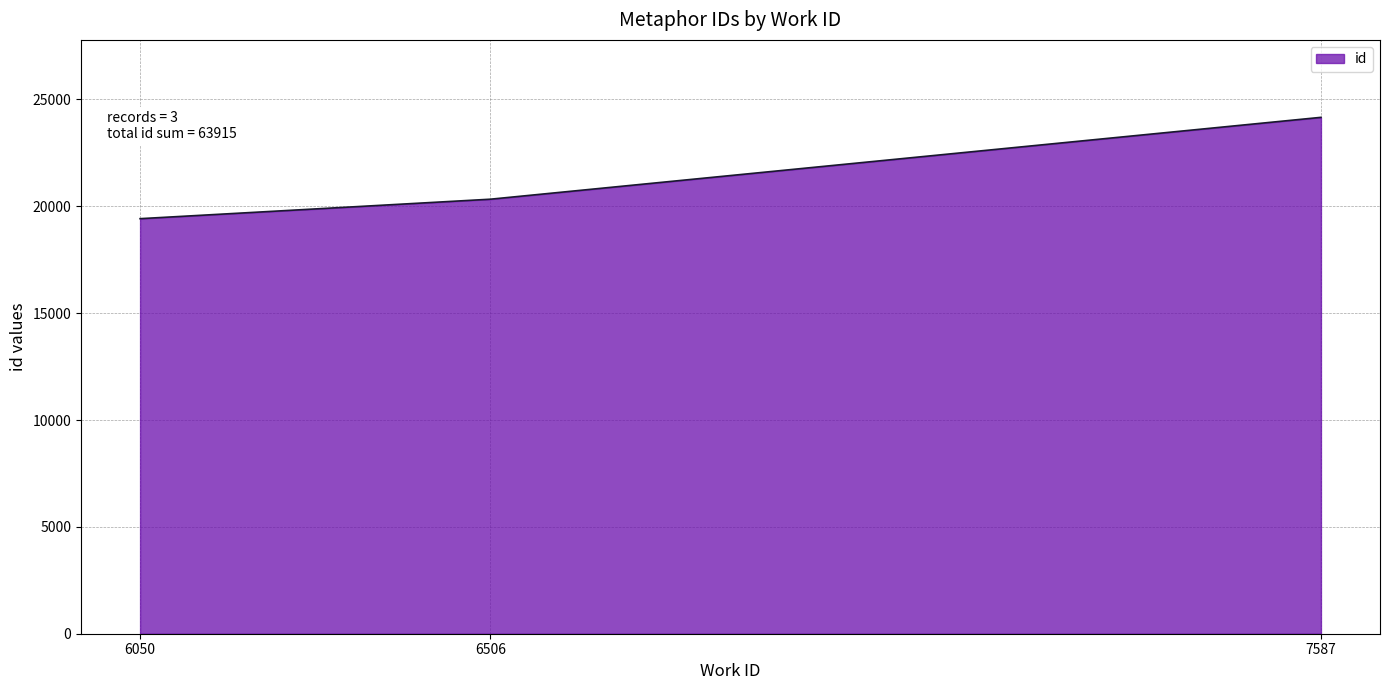

Which has a higher value, 7587 or 6506?

7587